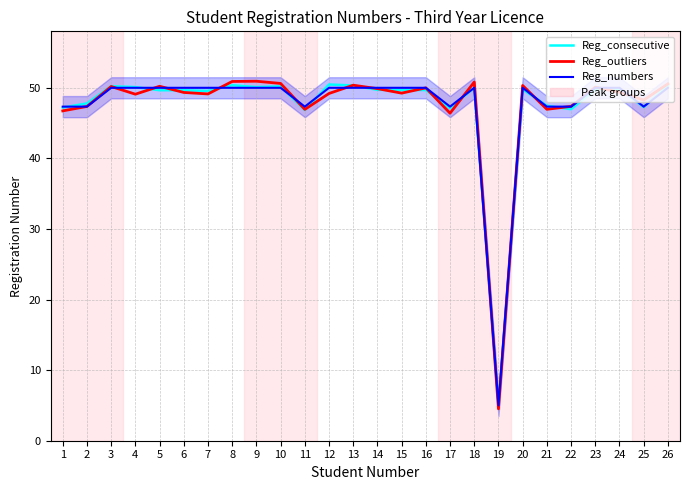

The value of Reg_consecutive at 1 is 47.2. True or false?

True